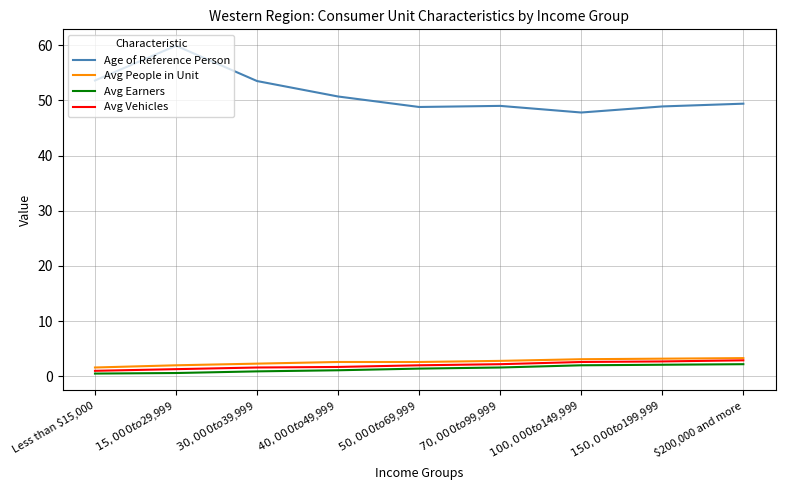

The value of Avg Earners at $200,000 and more is 2.2. True or false?

True